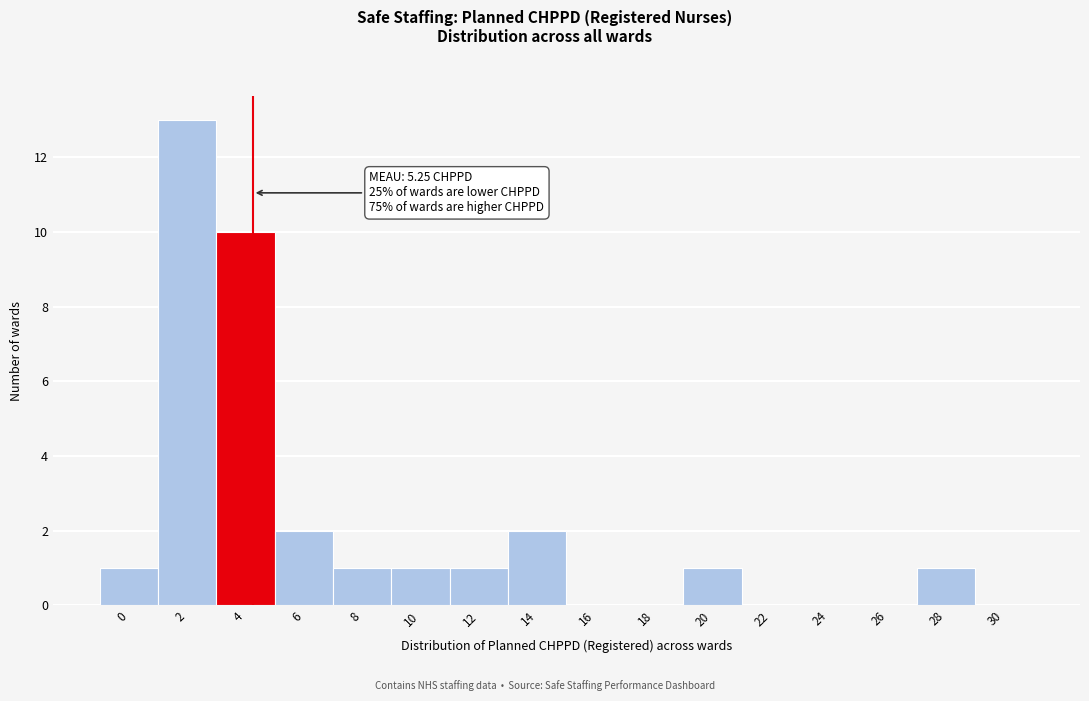

Reading left to right, what are all the values shown in this chart?

0=1	2=13	4=10	6=2	8=1	10=1	12=1	14=2	16=0	18=0	20=1	22=0	24=0	26=0	28=1	30=0